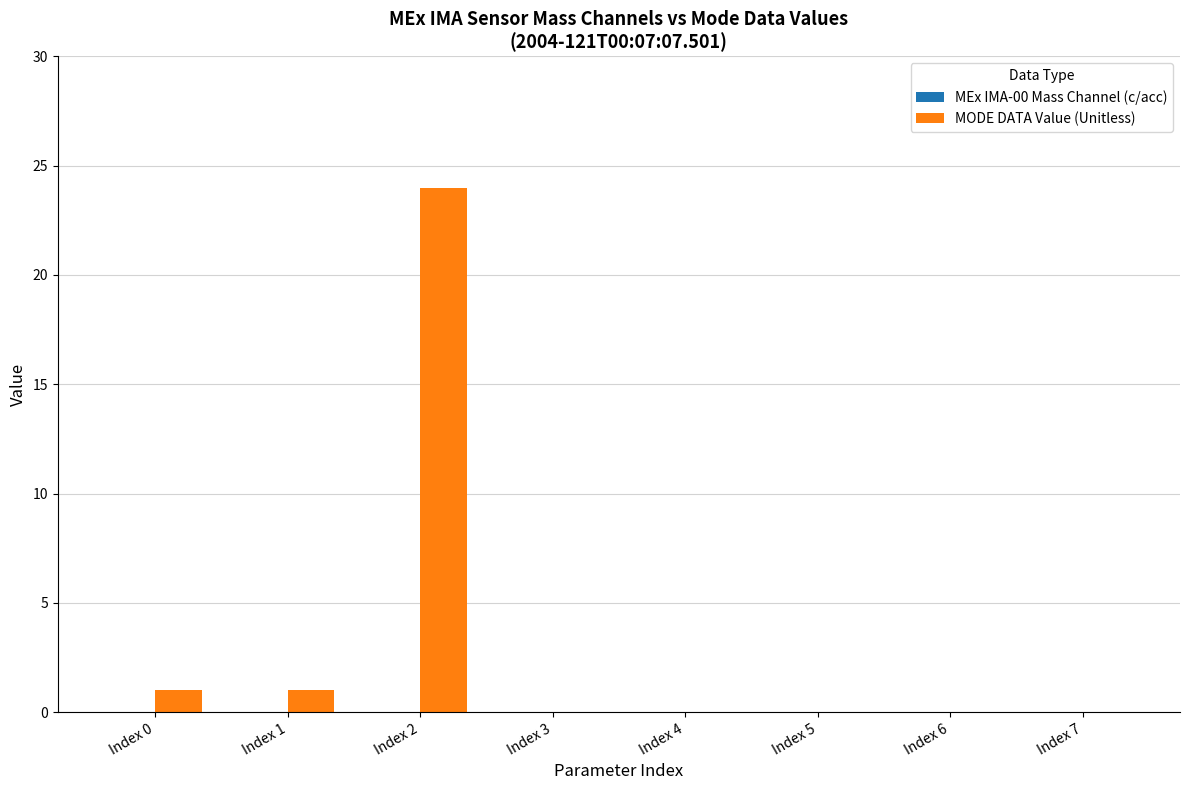

Are the bars horizontal?

No